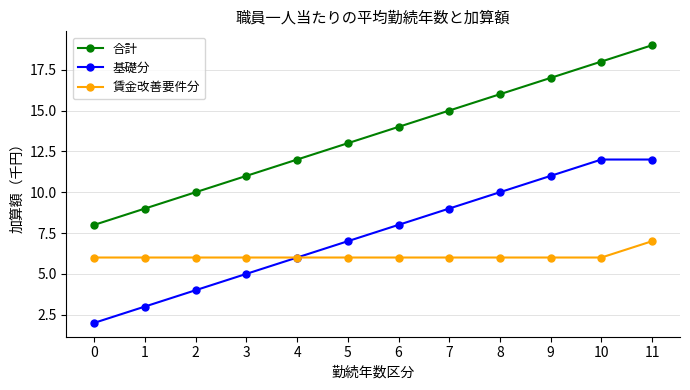

What is the sum of the 基礎分 values at 2 and 5?

11